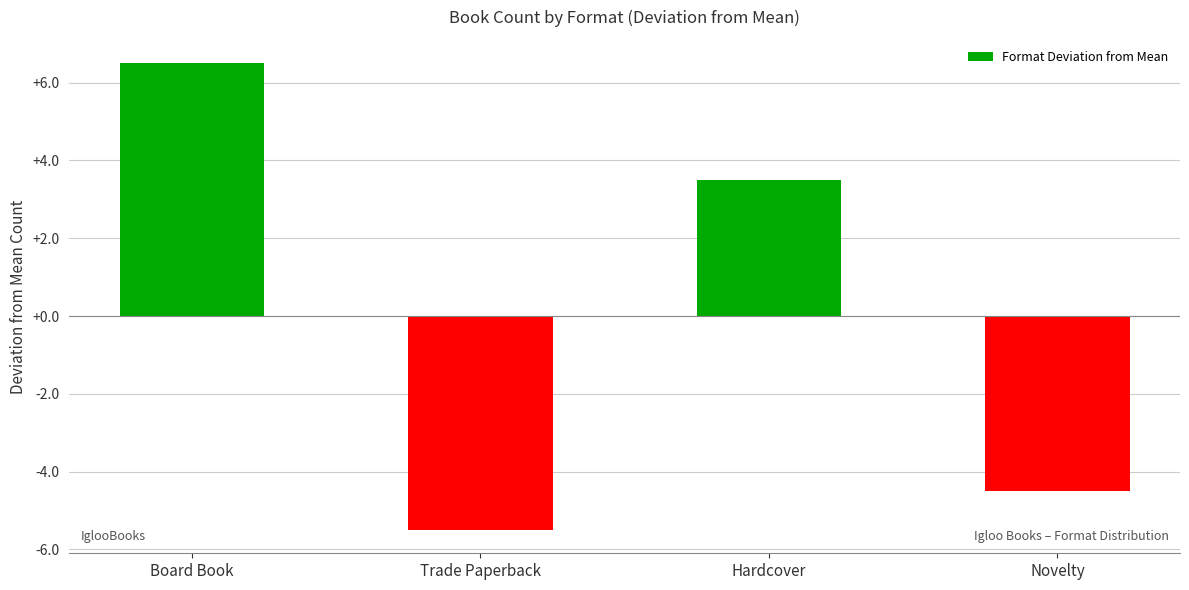

How many data points are less than 3?

2